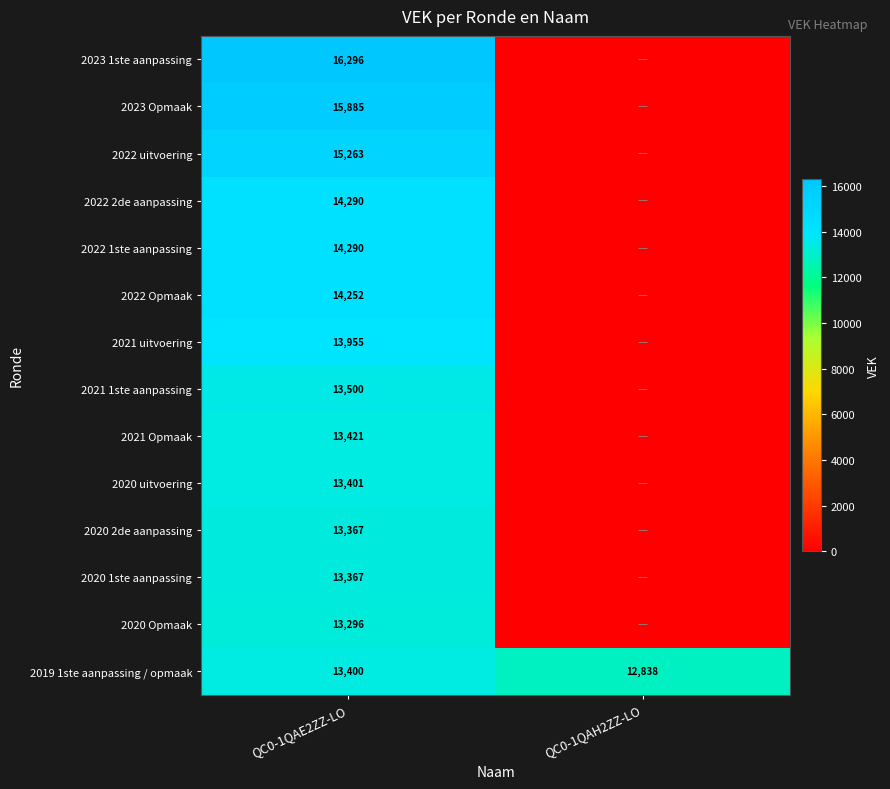

The value of 2021 1ste aanpassing at QC0-1QAE2ZZ-LO is 21022. True or false?

False